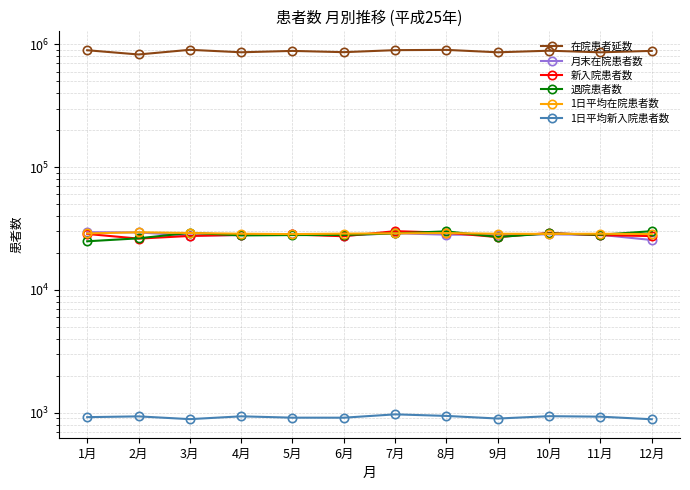

Reading left to right, list all the values displayed in this chart.

在院患者延数: 894736.0	826330.0	901956.0	861023.0	883584.0	862876.0	896231.0	900703.0	860809.0	886800.0	860663.0	883922.0
月末在院患者数: 29531.0	29400.0	27744.0	27978.0	28395.0	27745.0	28971.0	28198.0	28143.0	28379.0	28132.0	25512.0
新入院患者数: 28581.0	26195.0	27536.0	28090.0	28305.0	27380.0	30123.0	29251.0	26950.0	29104.0	27913.0	27480.0
退院患者数: 24912.0	26329.0	29190.0	27814.0	27992.0	28030.0	28897.0	30015.0	27003.0	28867.0	28162.0	30102.0
1日平均在院患者数: 28862.5	29511.8	29095.3	28700.8	28502.7	28762.5	28910.7	29054.9	28693.6	28606.5	28688.8	28513.6
1日平均新入院患者数: 922.0	935.5	888.3	936.3	913.1	912.7	971.7	943.6	898.3	938.8	930.4	886.5